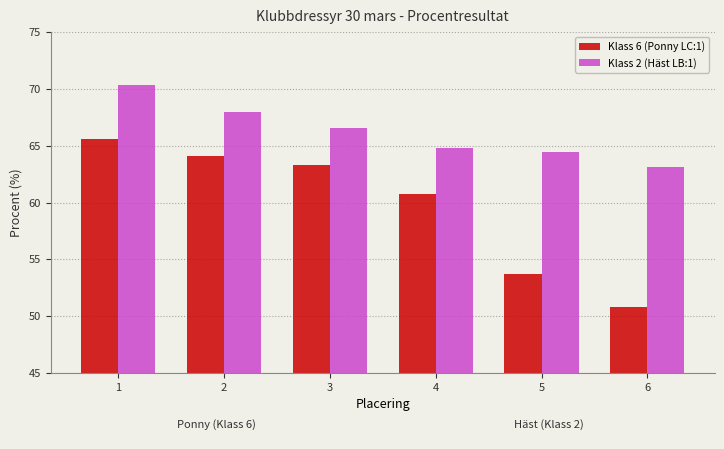

Rank the categories by Klass 6 (Ponny LC:1) value from lowest to highest.

6, 5, 4, 3, 2, 1